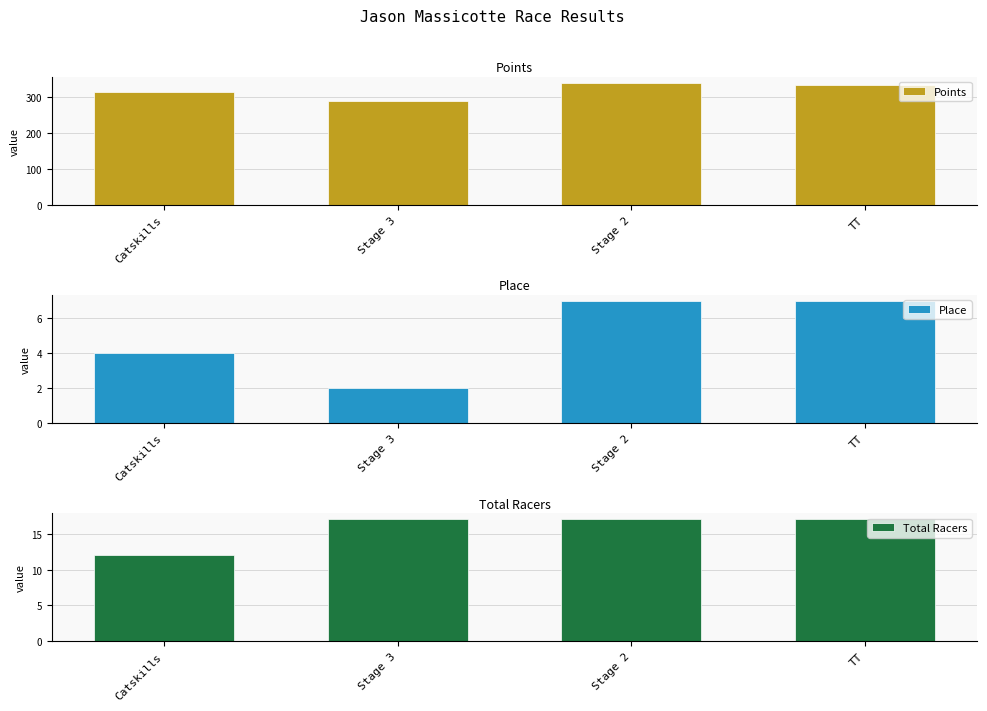

What is the difference between the highest and lowest values at Stage 2?

332.0